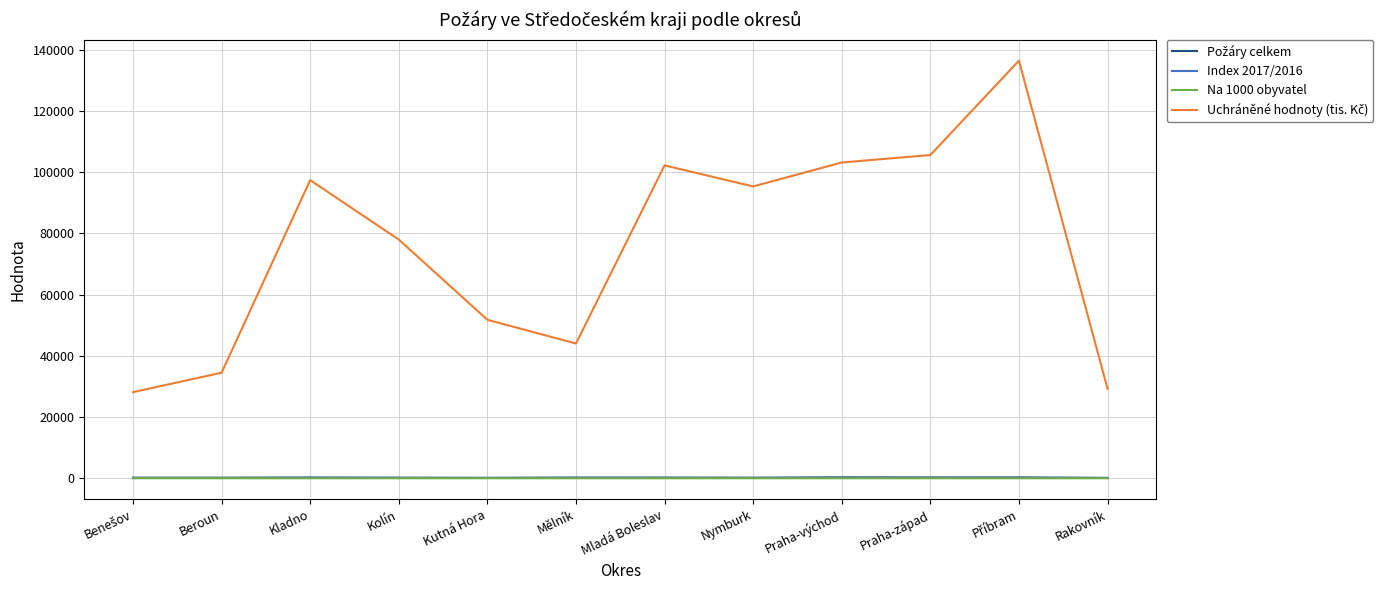

What is the maximum value shown in the chart?

136376.0